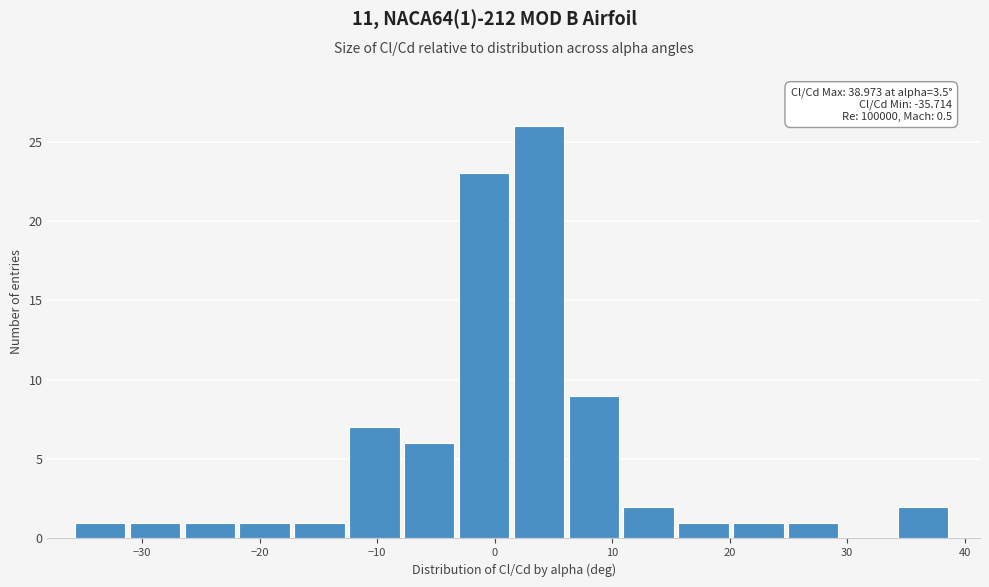

Over which range of the x-axis is the bar tallest?

2 to 6